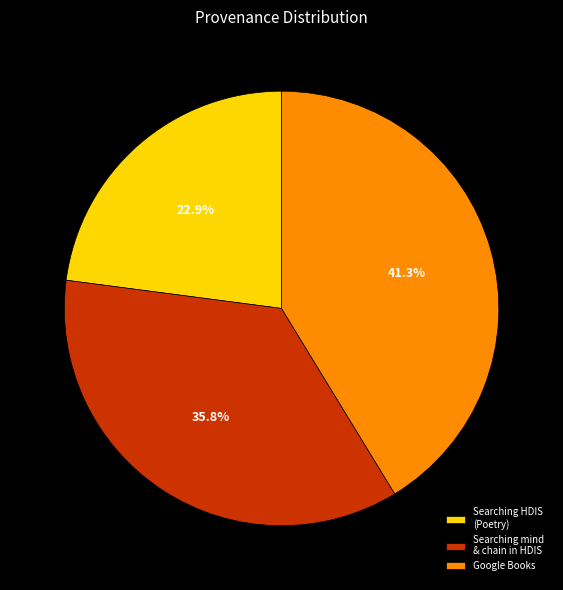

Rank the categories by value from highest to lowest.

Google Books, Searching mind & chain in HDIS, Searching HDIS (Poetry)